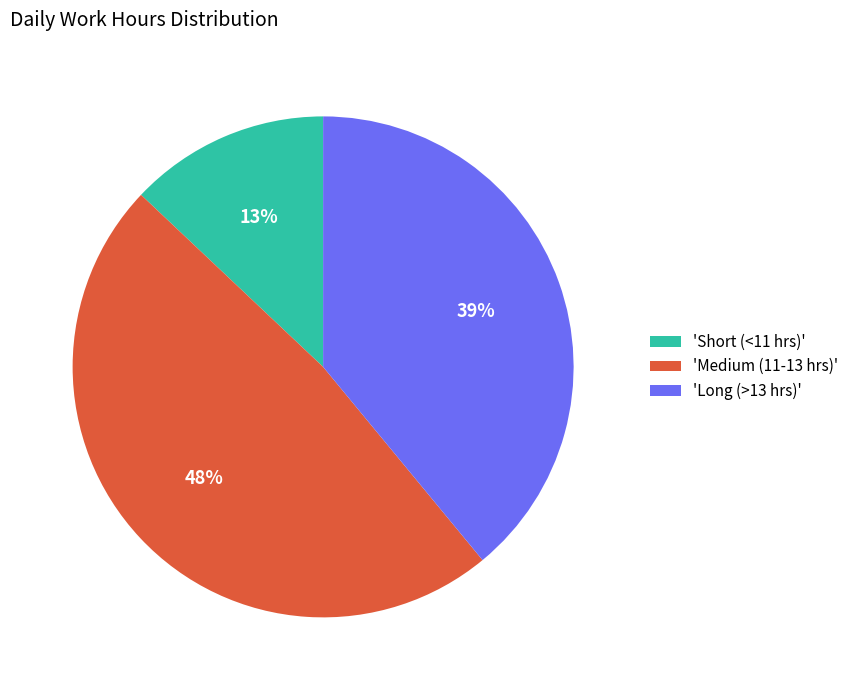

To the nearest percent, what portion does 'Long (>13 hrs)' represent?

39%